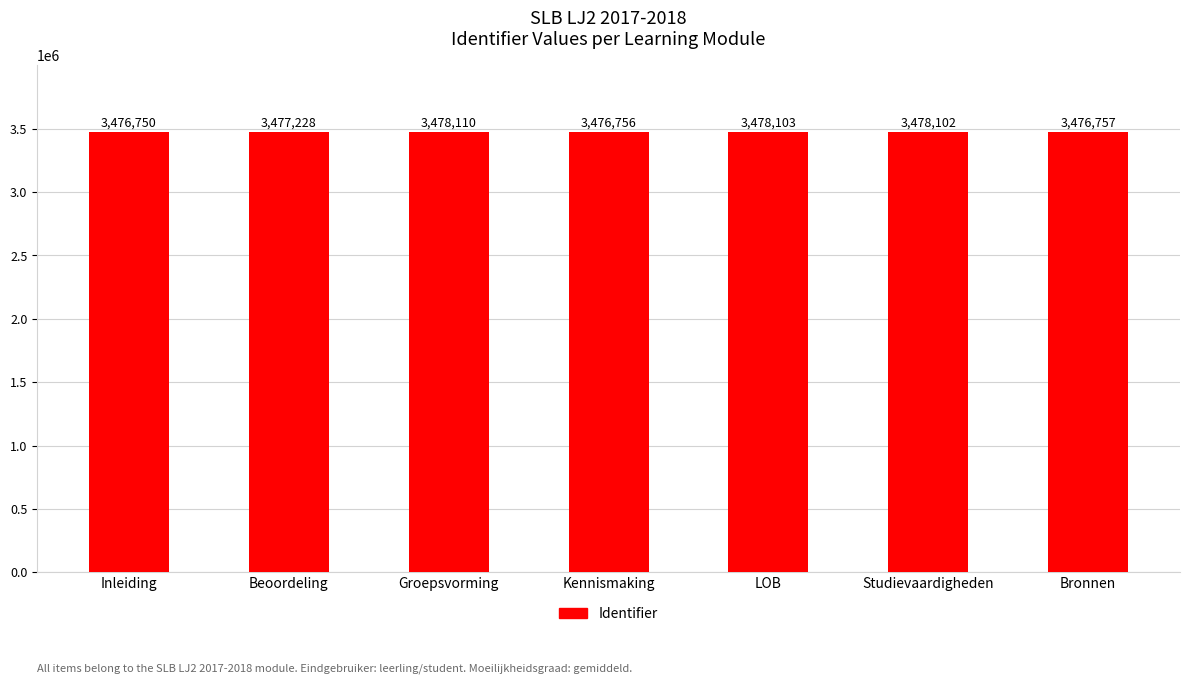

List the labels in order of value, smallest first.

Inleiding, Kennismaking, Bronnen, Beoordeling, Studievaardigheden, LOB, Groepsvorming